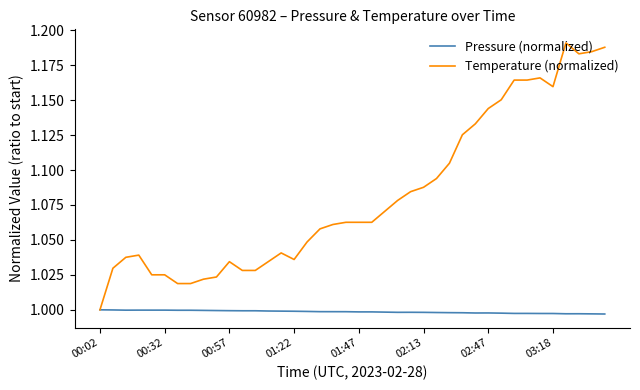

What is the sum of all Pressure (normalized) values?

39.9